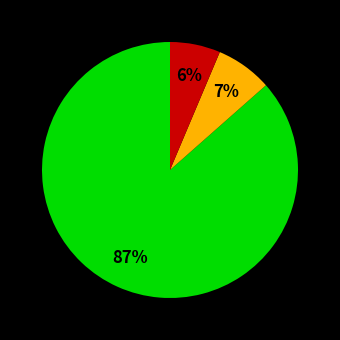

Is there a majority slice in this chart?

Yes